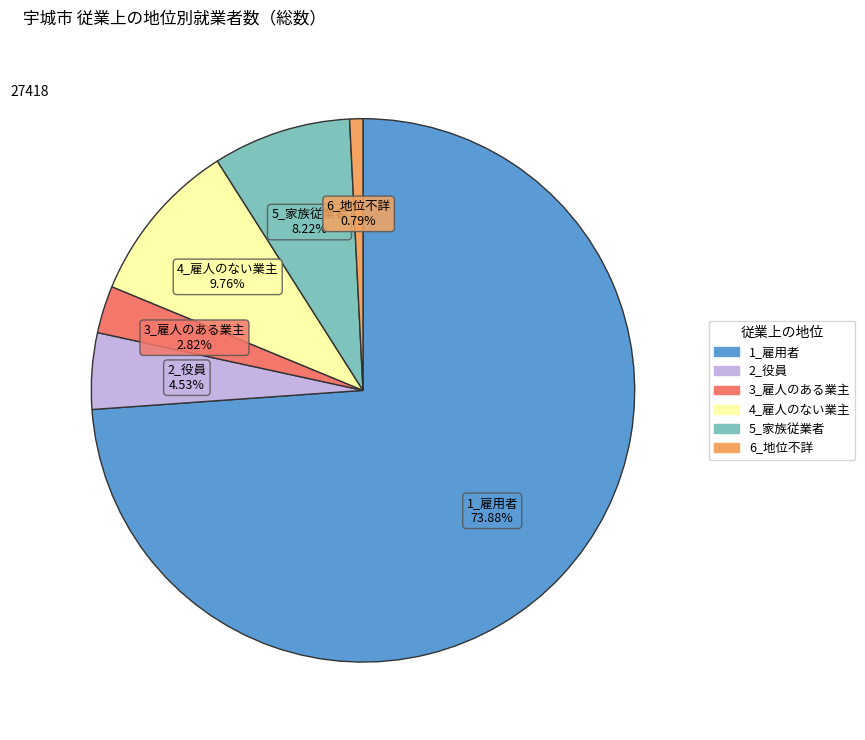

Does any single category account for the majority?

Yes